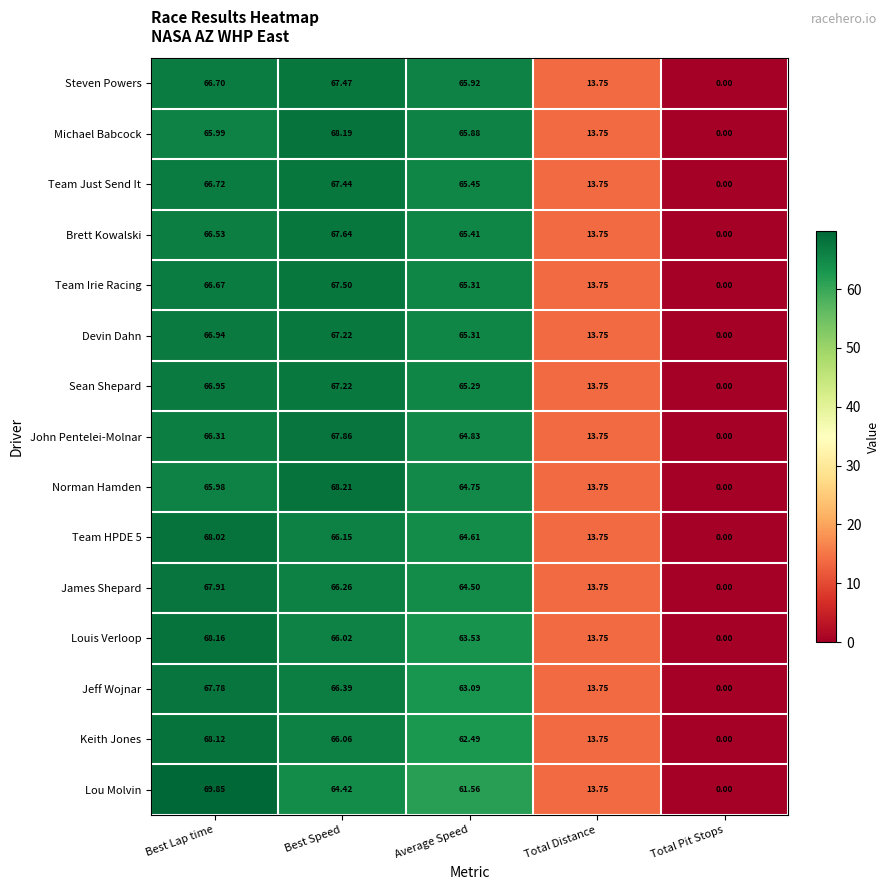

Which category has the highest value in the Team HPDE 5 series?

Best Lap time